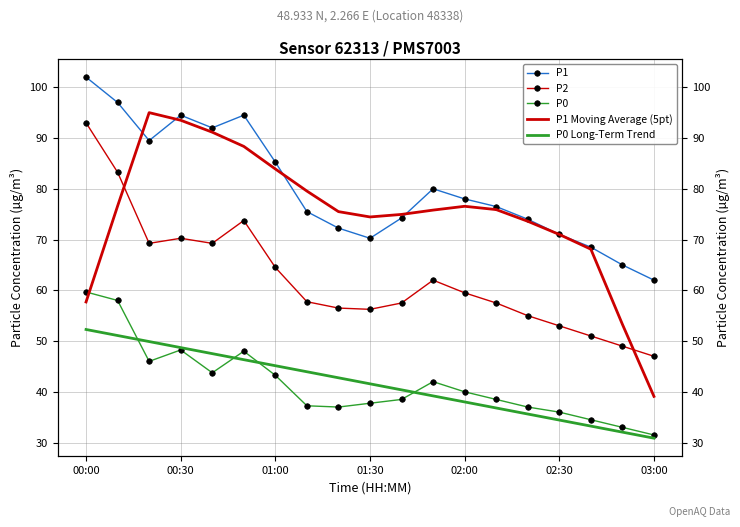

Which label corresponds to the largest value in the chart?

00:00